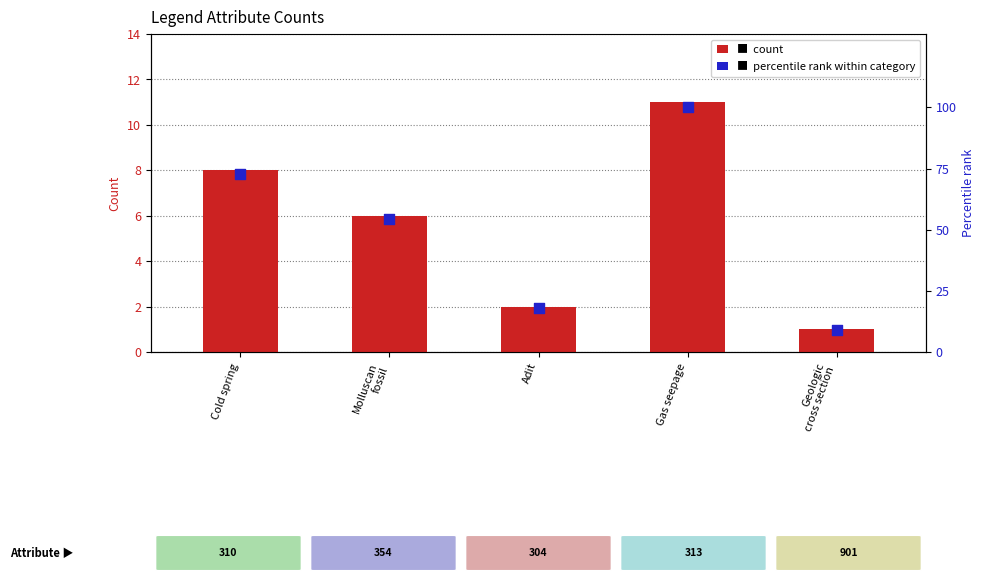

What are all the series names shown in the legend?

Count, Percentile rank within category